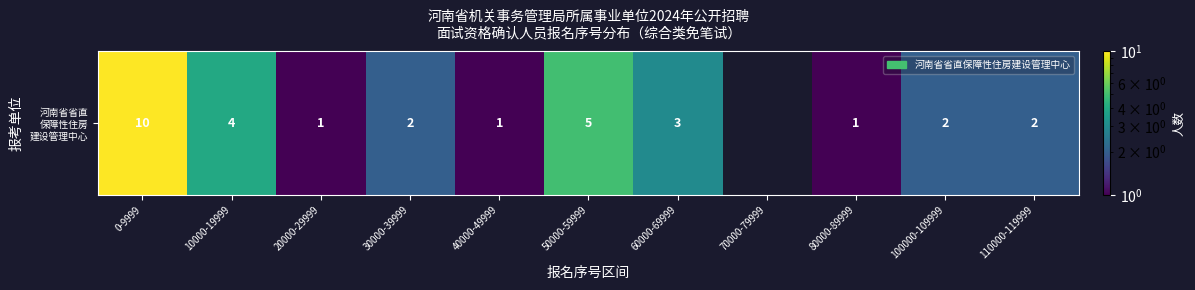

The value at 80000-89999 is 1.8. True or false?

False